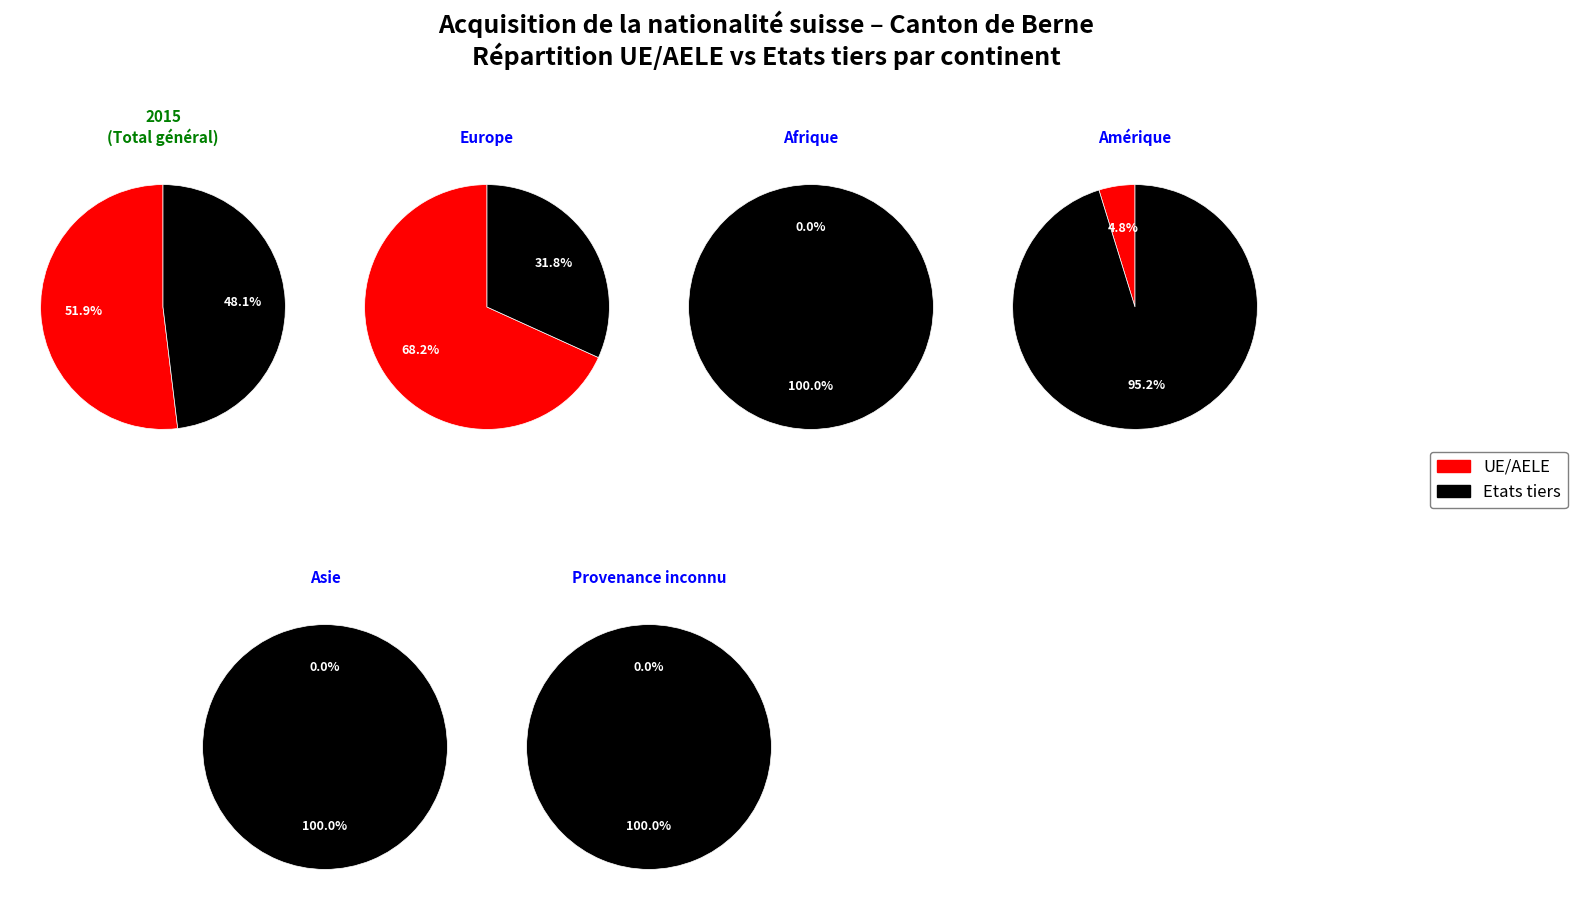

Does Afrique account for over 50% of the chart?

No